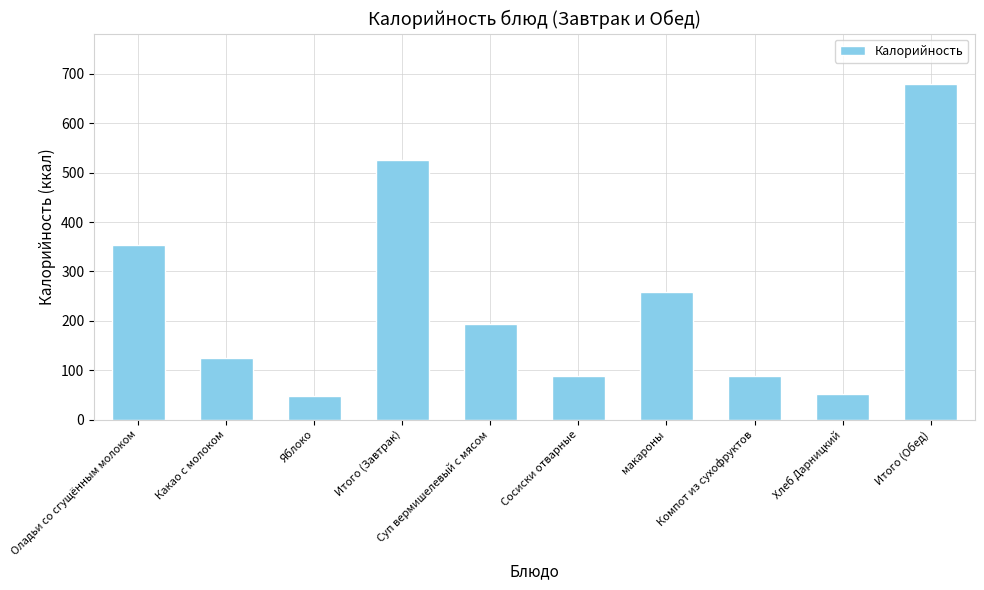

What is the sum of the values at Суп вермишелевый с мясом and Какао с молоком?

319.0